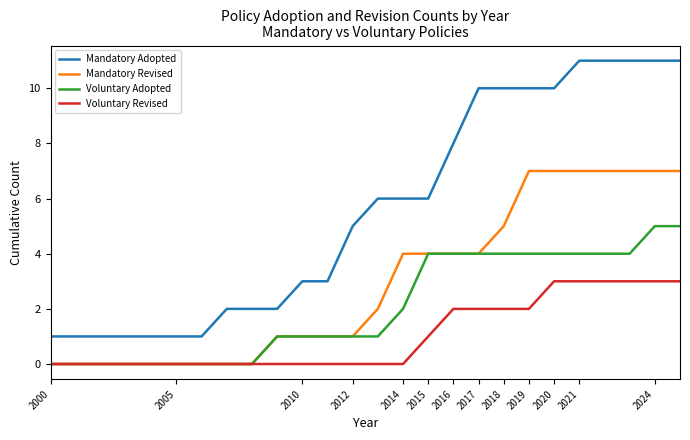

What is the maximum value shown in the chart?

11